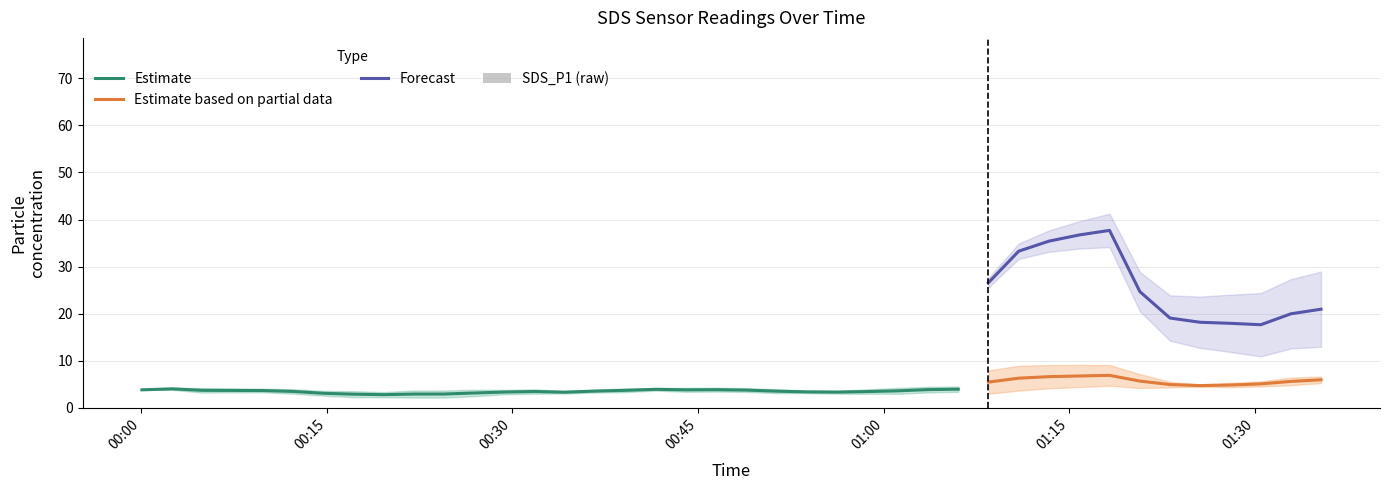

What position from the right is 2022/03/04 01:35:19?

1